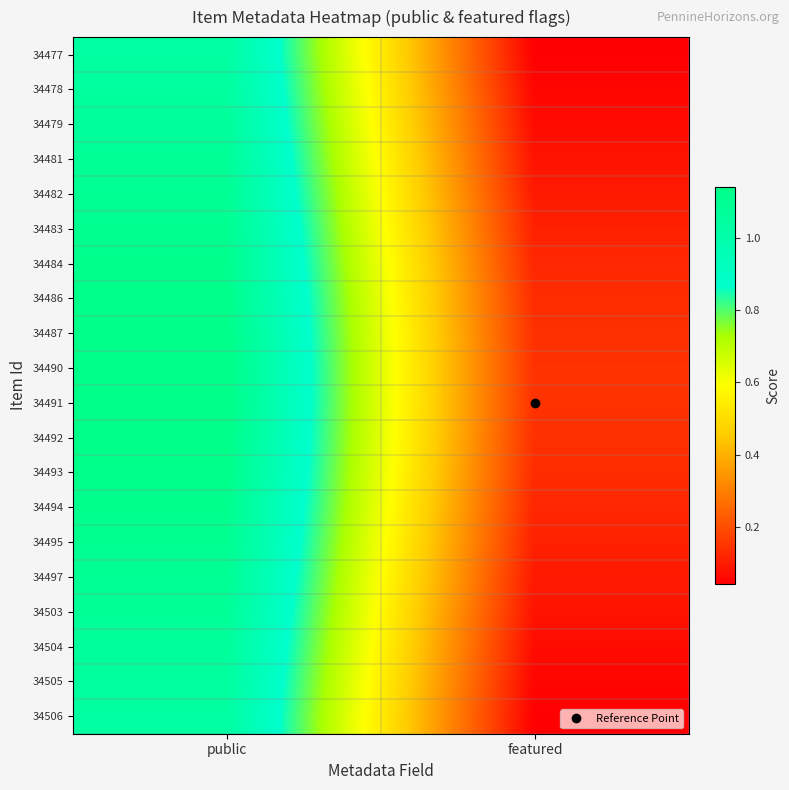

Which has a higher value, public or featured?

public